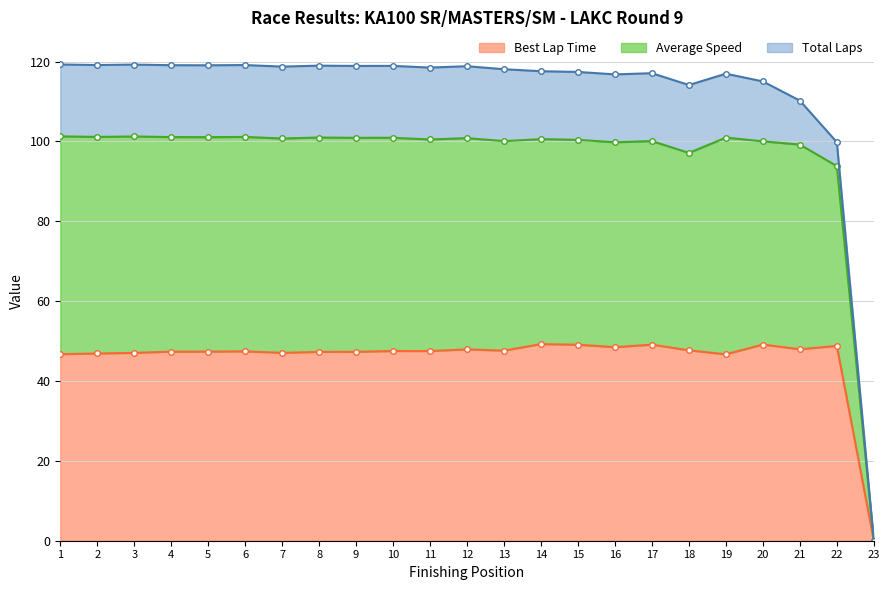

In Average Speed, how many points are lower than both neighbors (excluding endpoints)?

7